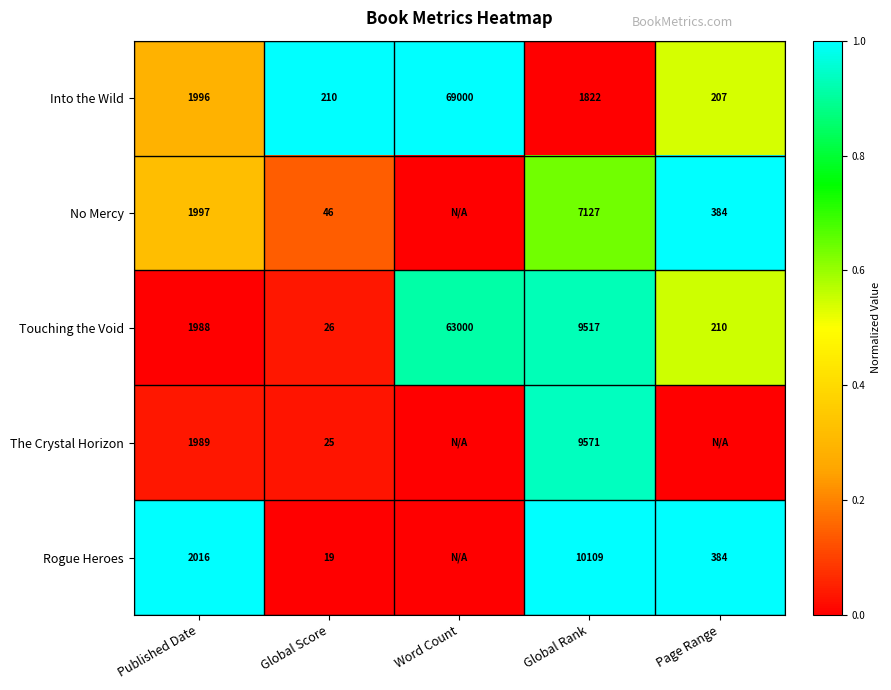

What is the sum of the Touching the Void values at Global Score and Page Range?

236